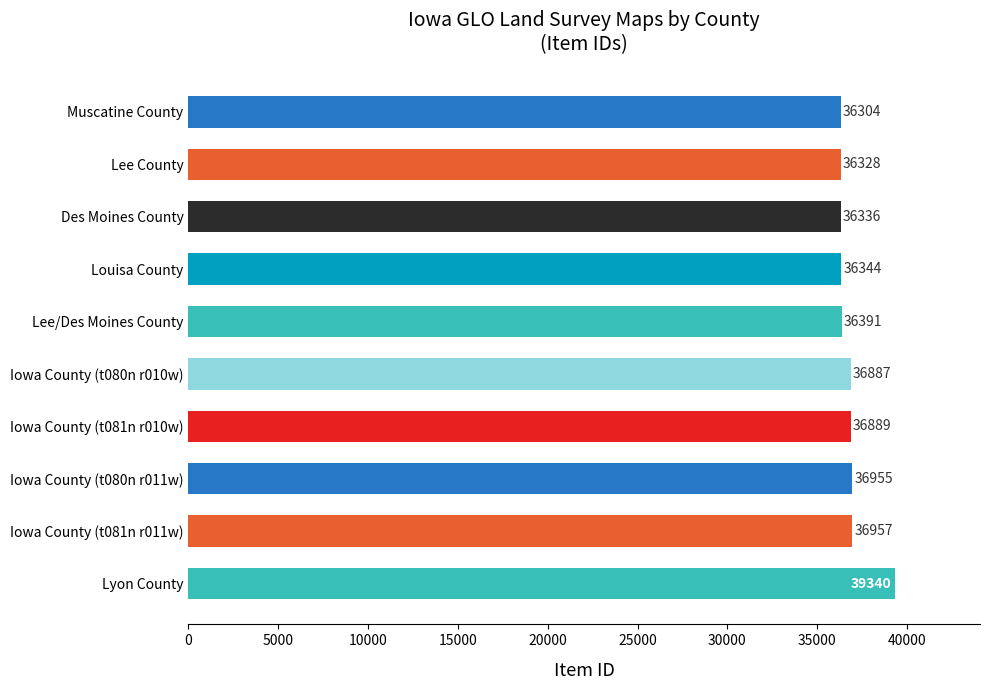

Where is the data nearest to the value 37822?

Iowa County (t081n r011w)